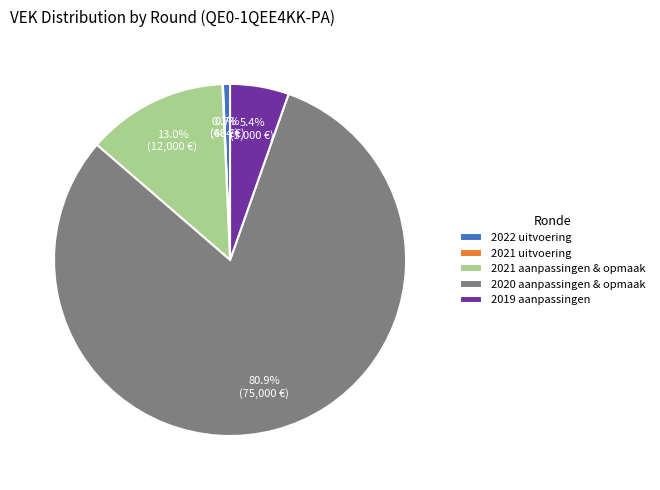

Which category has the biggest portion of the pie?

2020 aanpassingen & opmaak